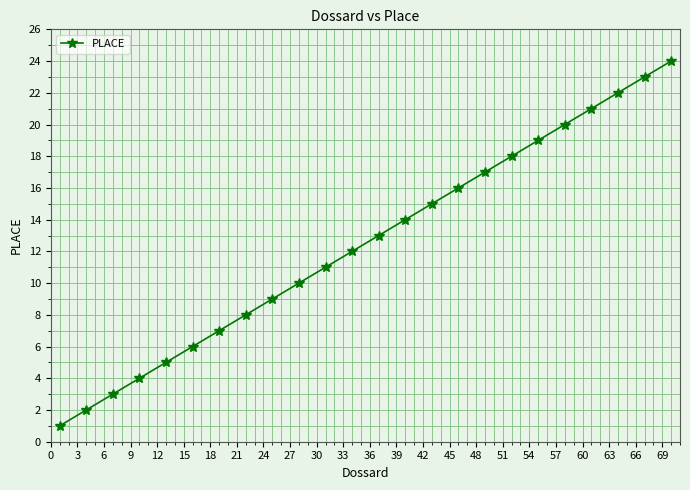

True or false: the data has more than 0 interior local peaks.

False